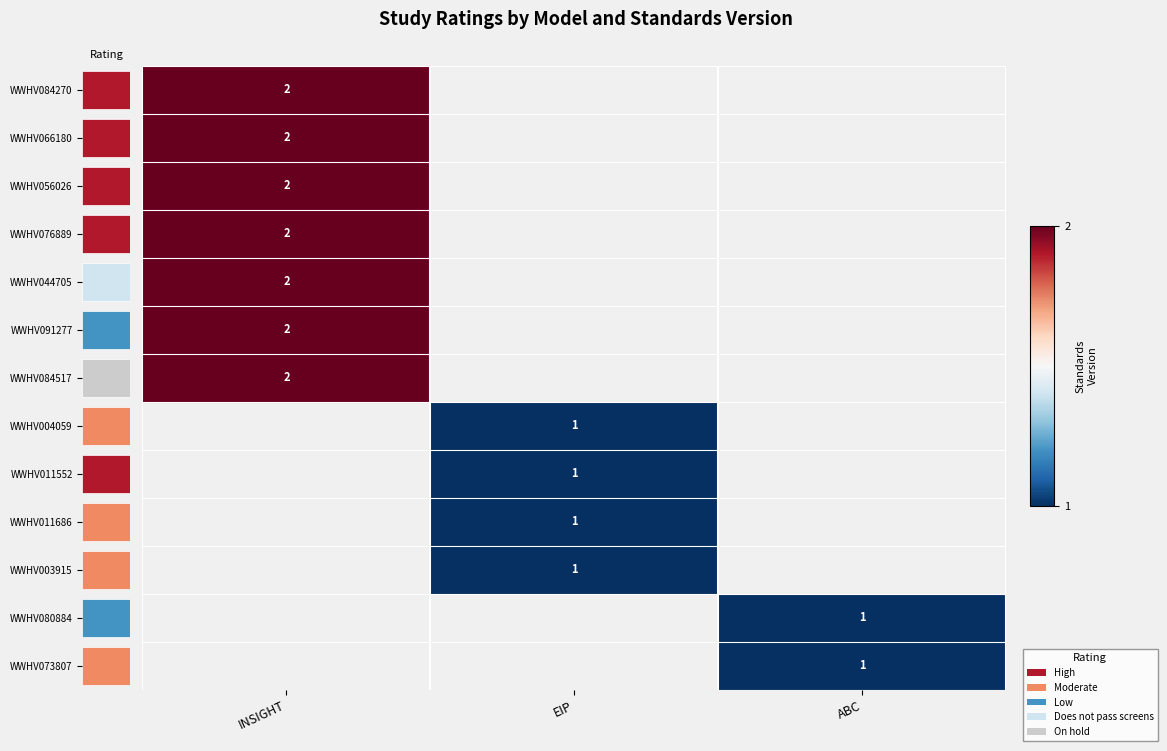

Rank the series at INSIGHT from highest to lowest value.

WWHV084270, WWHV066180, WWHV056026, WWHV076889, WWHV044705, WWHV091277, WWHV084517, WWHV004059, WWHV011552, WWHV011686, WWHV003915, WWHV080884, WWHV073807